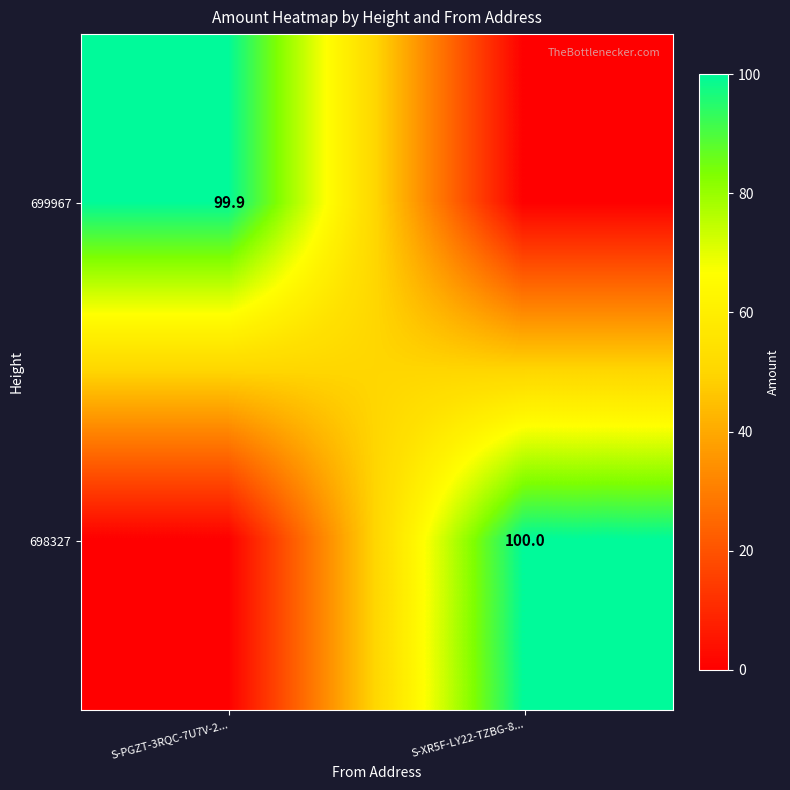

Is it true that 698327 equals 22.8 at S-XR5F-LY22-TZBG-8...?

False